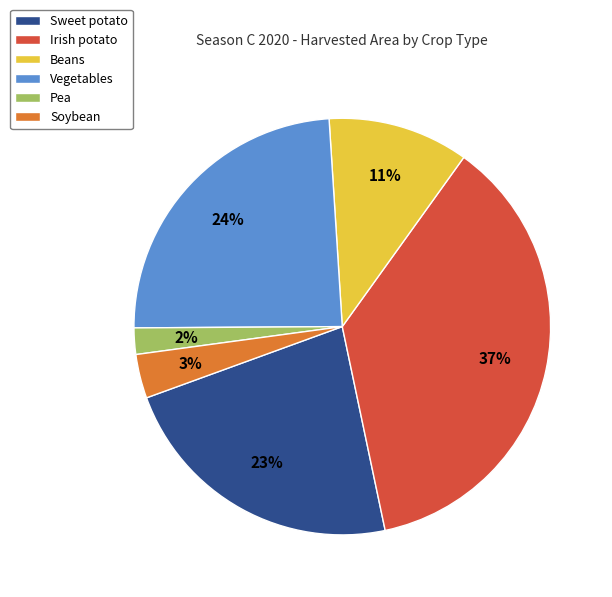

What percentage is the Vegetables slice, to the nearest percent?

24%